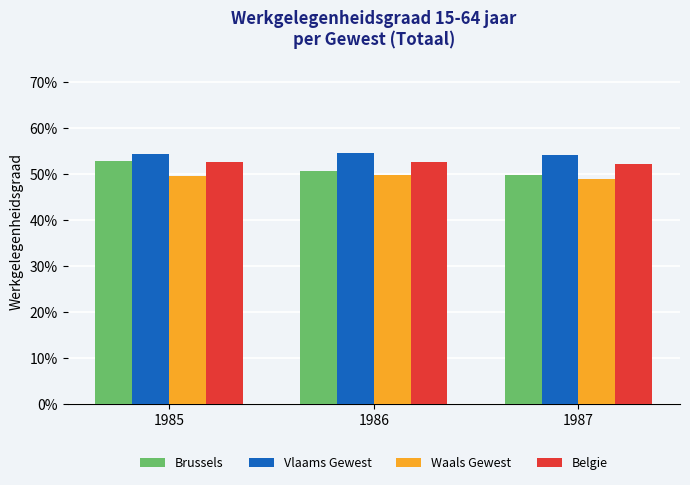

What are all the series names shown in the legend?

Brussels, Vlaams Gewest, Waals Gewest, Belgie